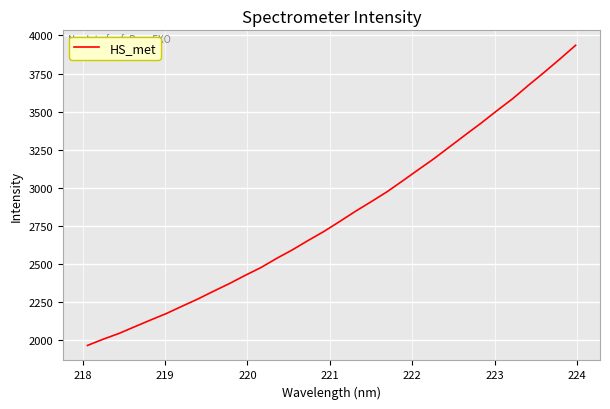

What is the smallest value displayed?

1965.0